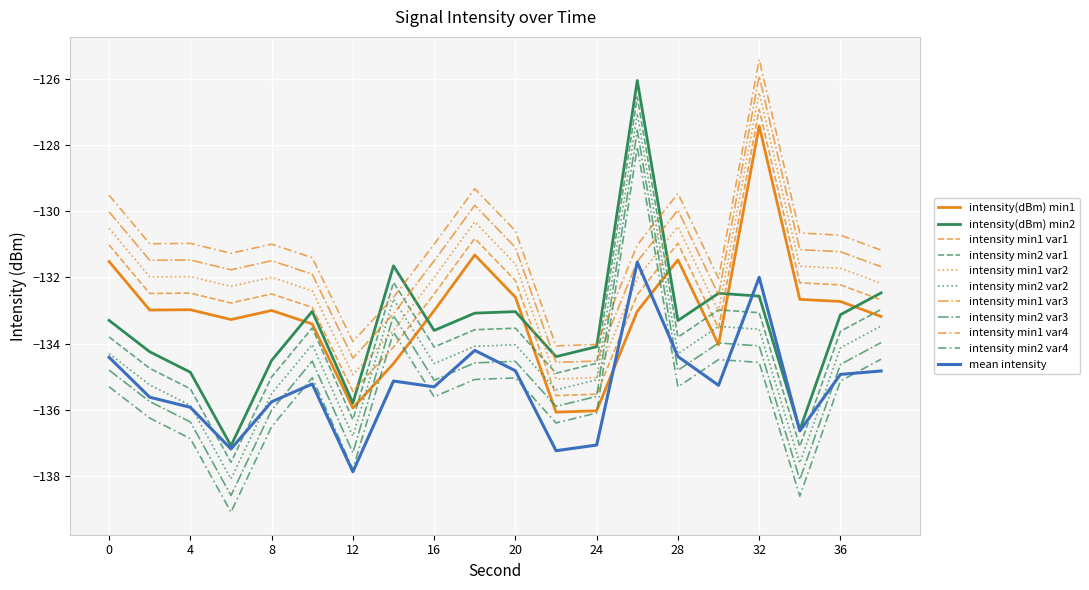

What is the difference between the maximum and minimum values in the intensity(dBm) min1 series?

8.6